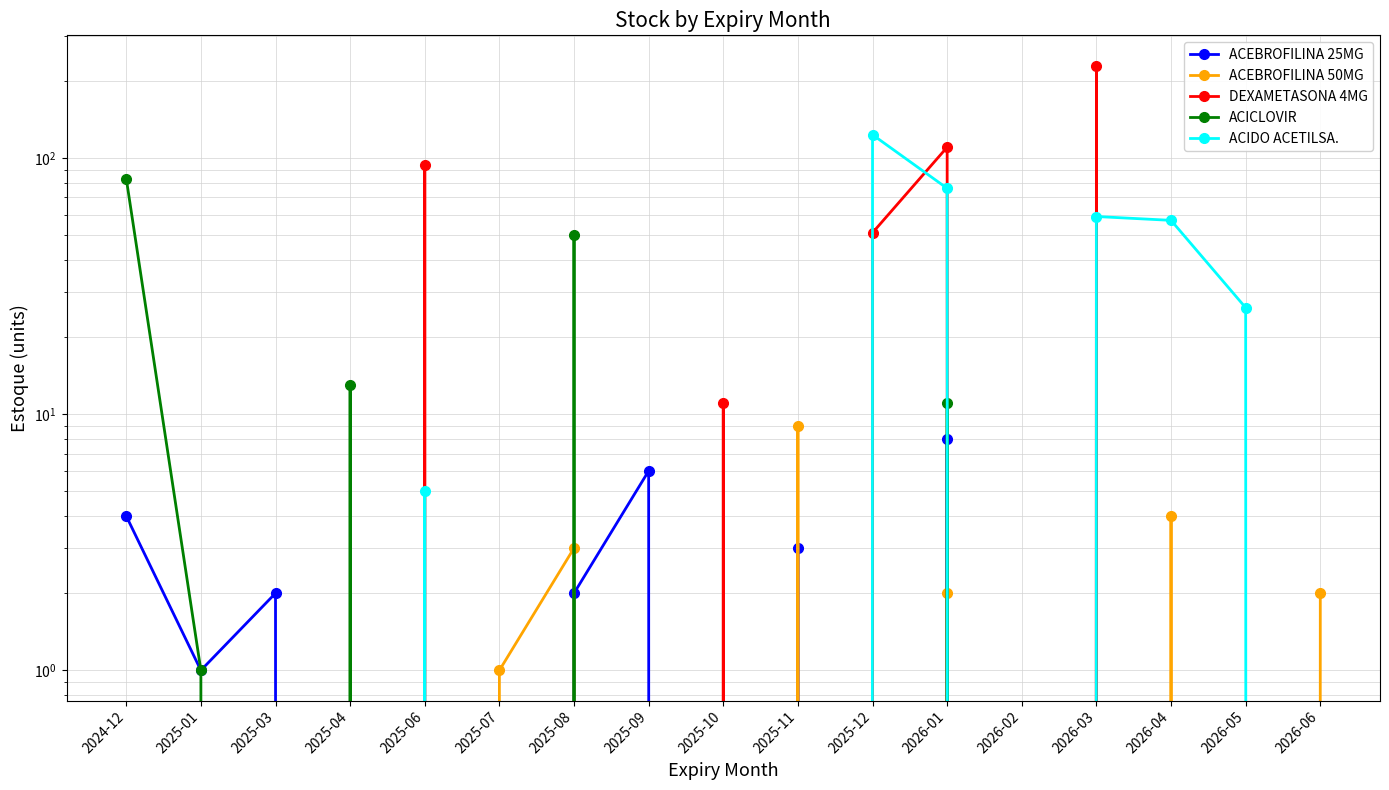

What value does the ACEBROFILINA 25MG series have at 2025-08?

2